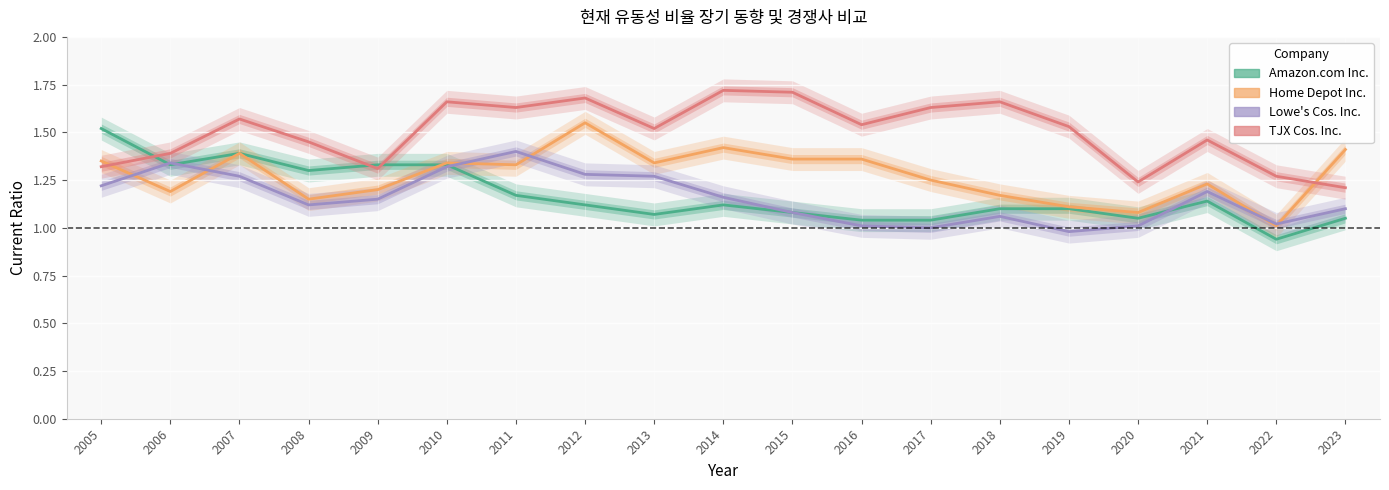

The Lowe's Cos. Inc. series shows 0.4 at 2006. True or false?

False